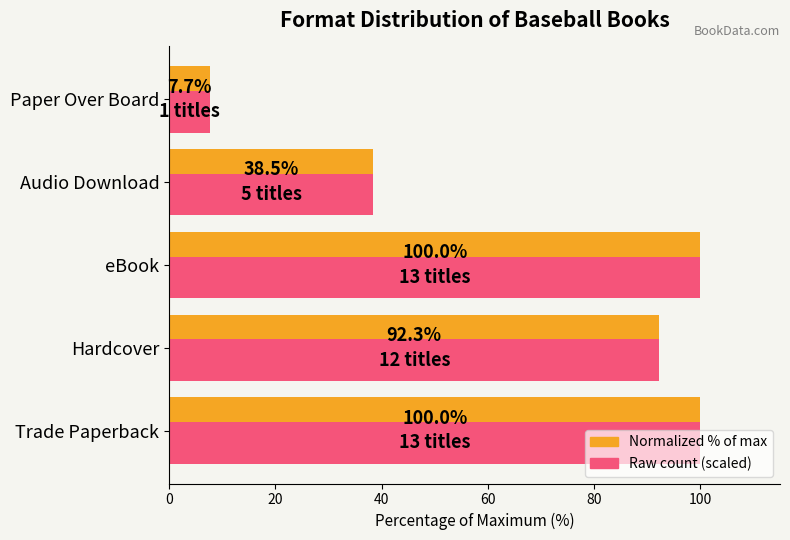

What is the maximum value shown in the chart?

100.0